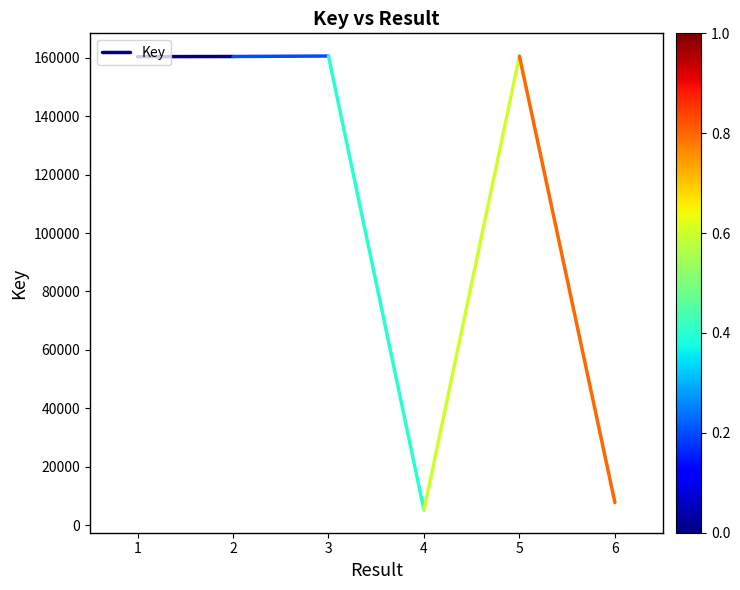

True or false: the data shows 160372 at 1.

True